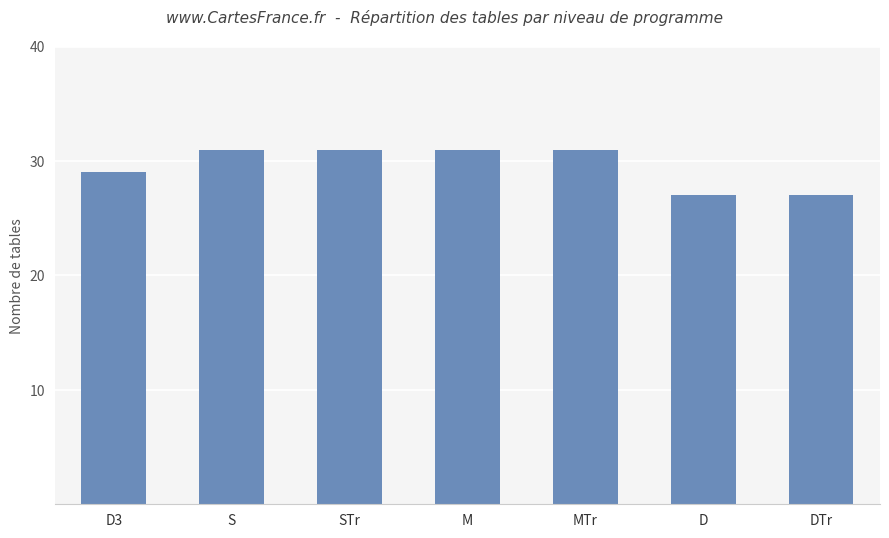

Where is the data nearest to the value 29?

D3